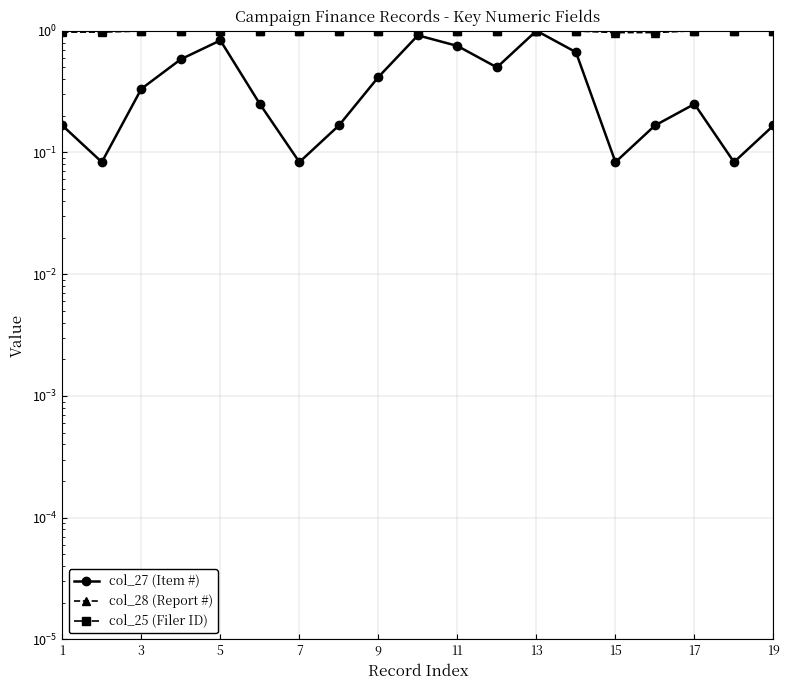

Which category has the highest value across all series?

13